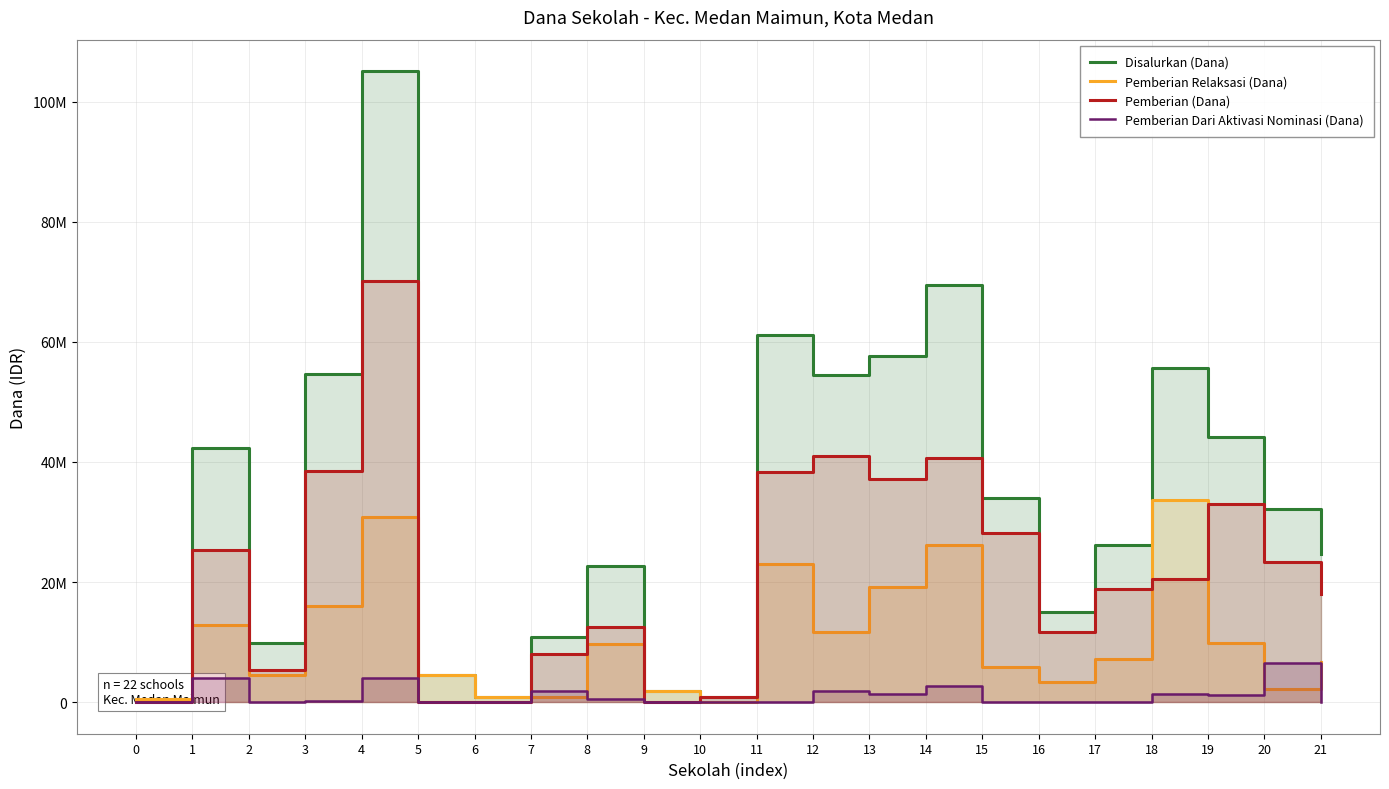

Read the Disalurkan (Dana) value at 18, to the nearest 10.

55575000